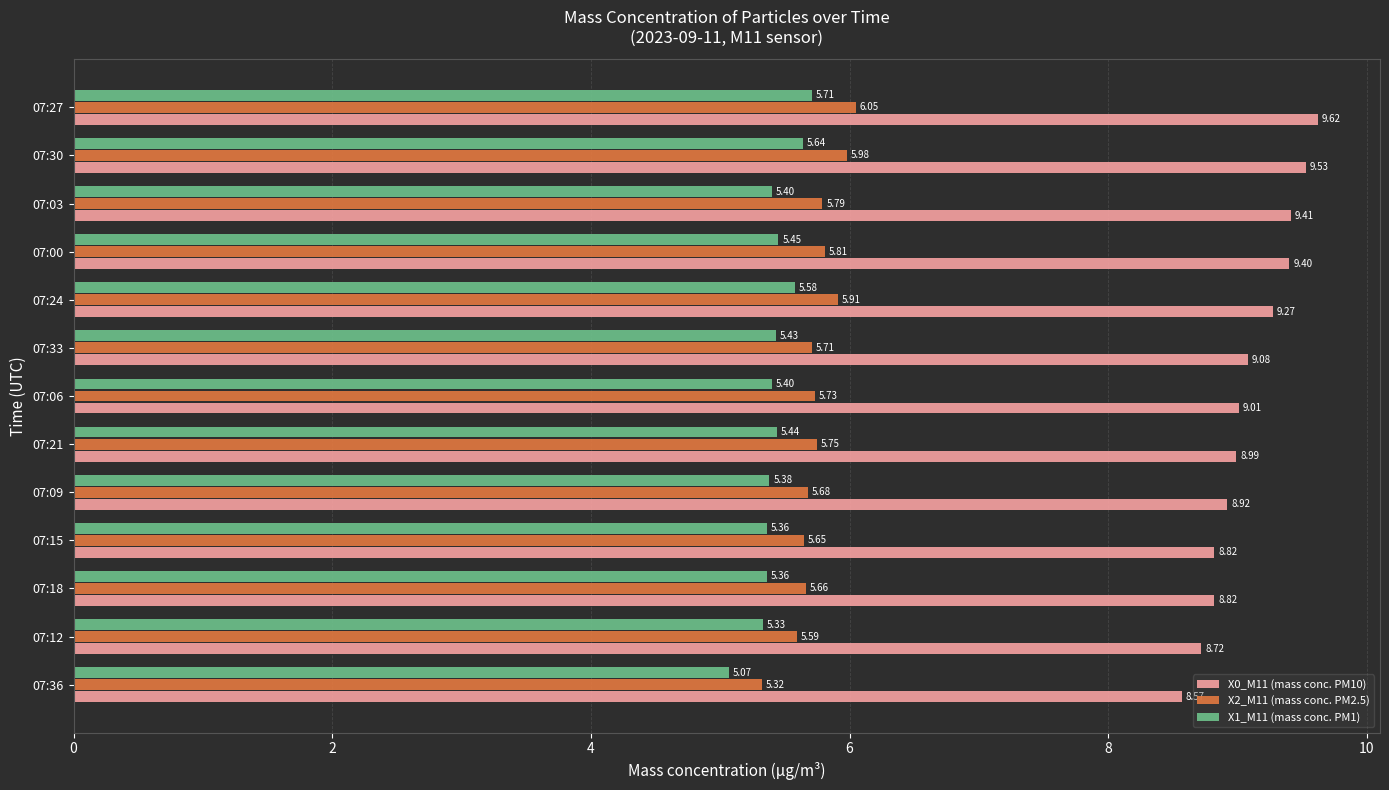

Which series changed the most between 07:18 and 07:30?

X0_M11 (mass conc. PM10)